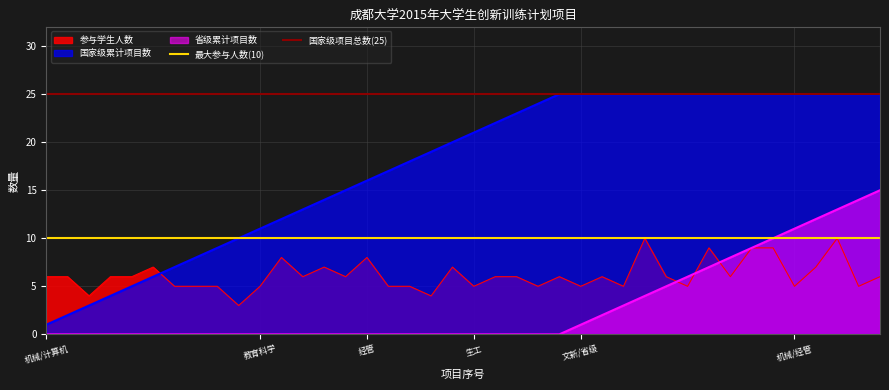

What position from the right is 机械/计算机?

2